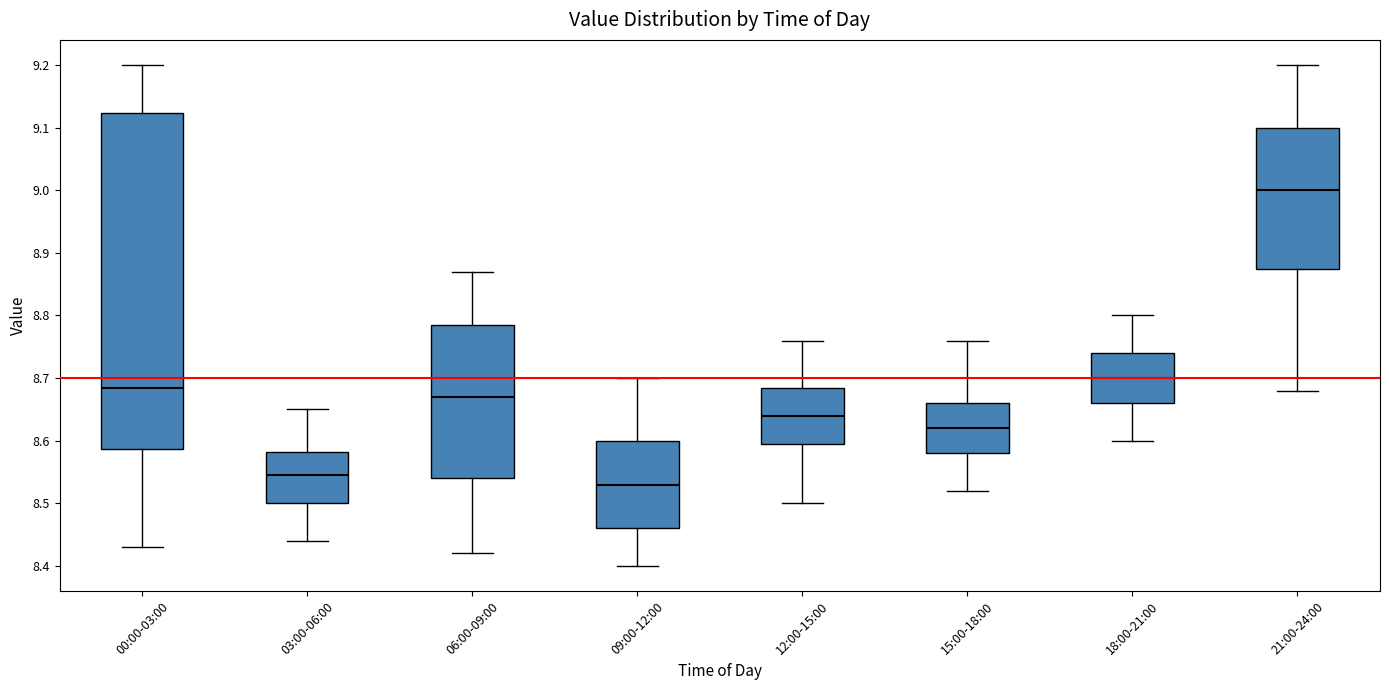

Where does the lower whisker of the box for 12:00-15:00 end on the y-axis? The values are not printed on the chart, so give them approximately, as read against the axis.

8.50